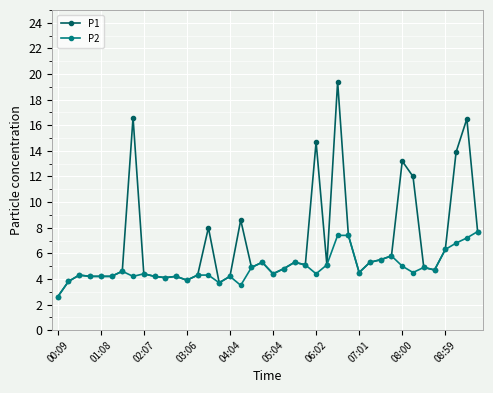

True or false: P2 has more than 2 points higher than both neighbors.

True